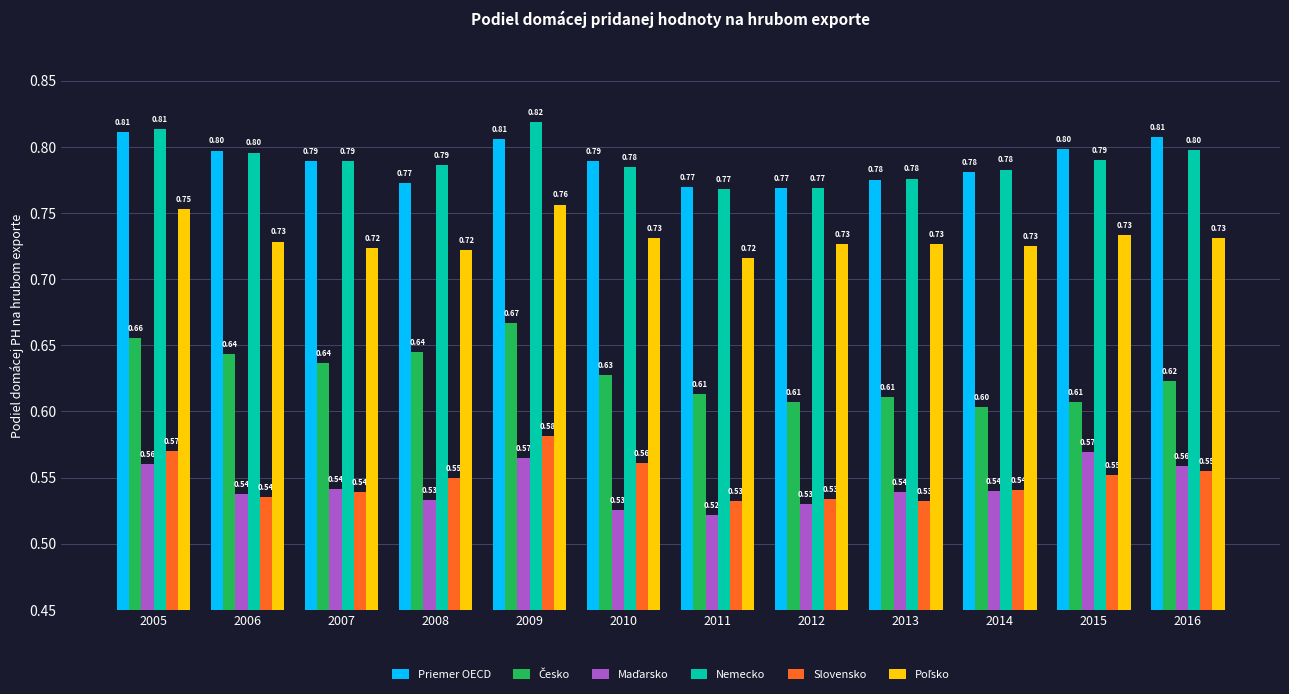

At which category is the sum across all series the highest?

2009